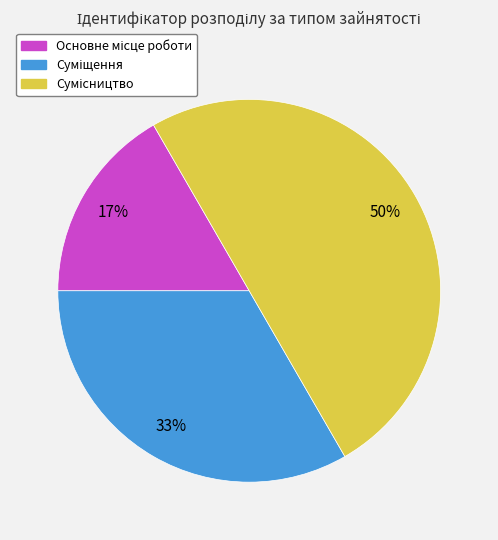

To the nearest percent, what is the average slice percentage?

33%